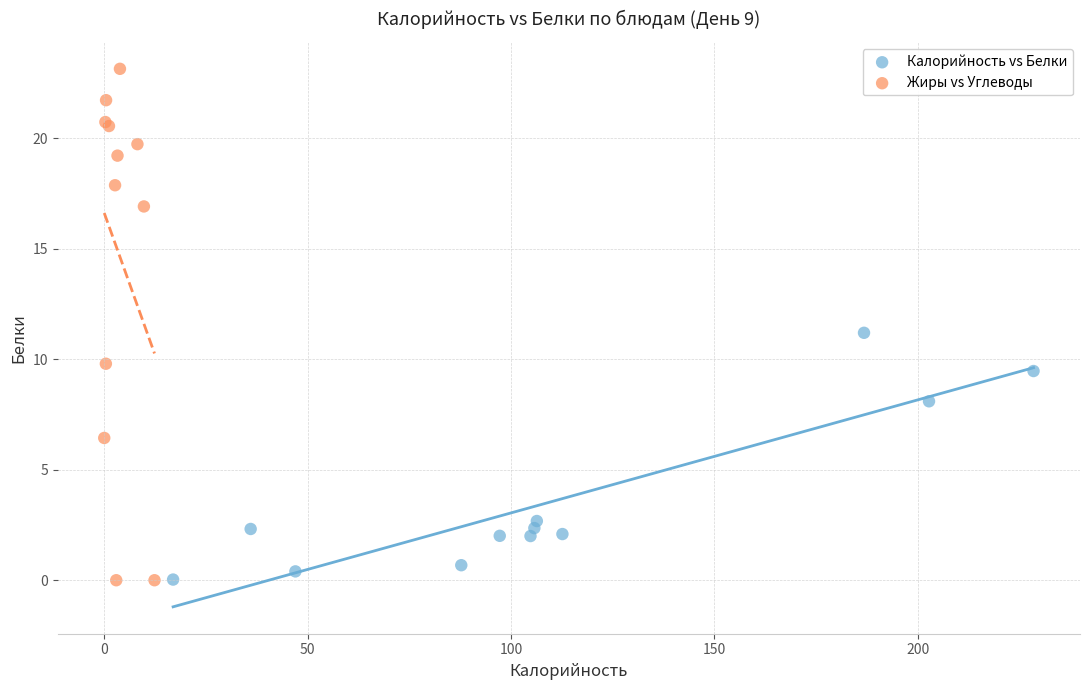

Which series has the largest Y range (max minus min)?

Жиры vs Углеводы